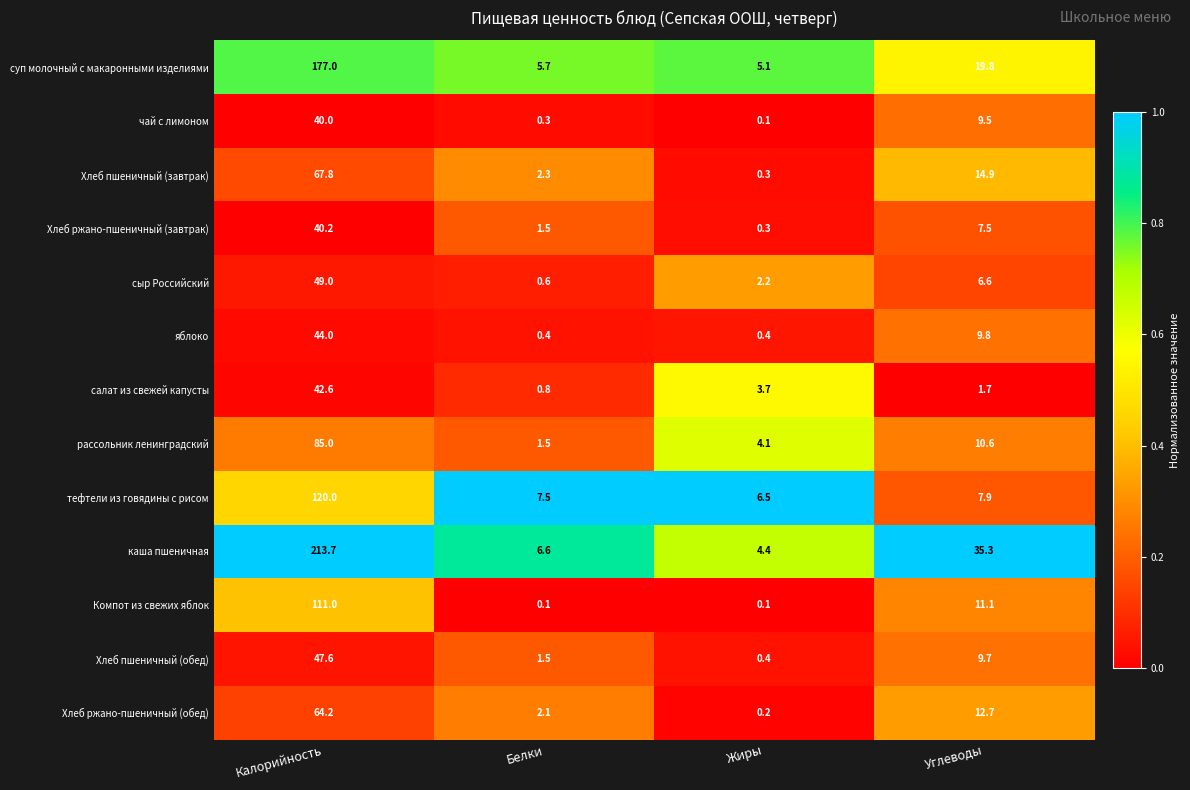

What is the difference between the second highest and minimum values in the рассольник ленинградский series?

9.1